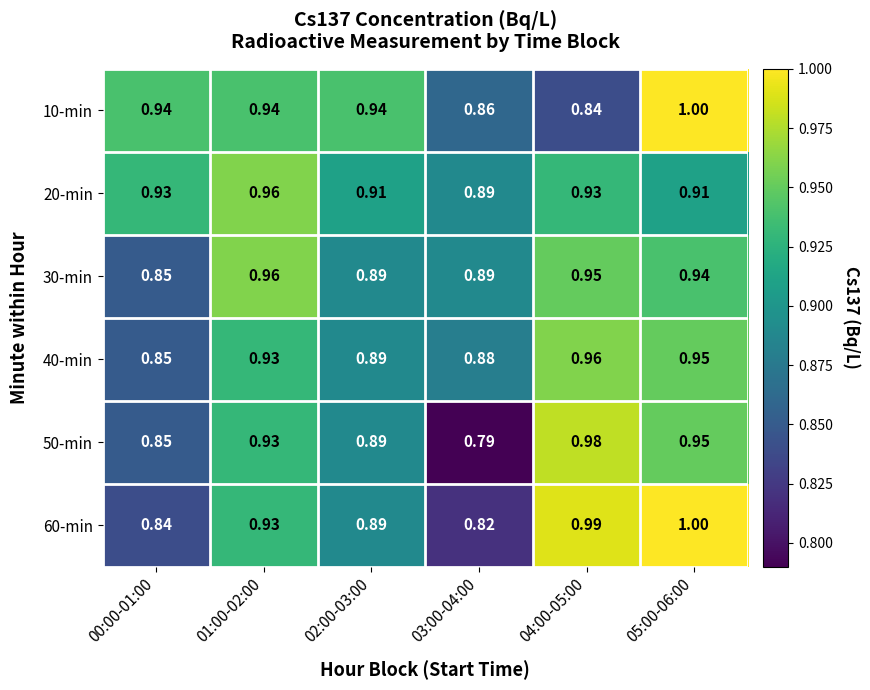

Is the value of 50-min at 02:00-03:00 greater than the value of 10-min at 05:00-06:00?

No